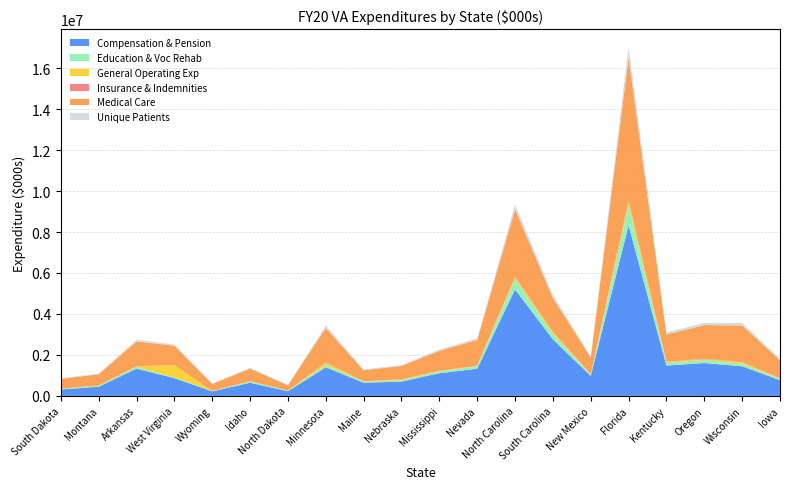

Reading right to left, what are all the values shown in this chart?

Compensation & Pension: Iowa=766006.8	Wisconsin=1447600.2	Oregon=1605065.6	Kentucky=1481246.9	Florida=8317991.1	New Mexico=974431.8	South Carolina=2760667.6	North Carolina=5199579.7	Nevada=1326694.4	Mississippi=1108022.6	Nebraska=698164.4	Maine=646480.3	Minnesota=1396629.5	North Dakota=227649.3	Idaho=642079.1	Wyoming=220856.8	West Virginia=867316.2	Arkansas=1329474.4	Montana=448621.9	South Dakota=314178.5
Education & Voc Rehab: Iowa=64634.4	Wisconsin=117728.6	Oregon=150997.6	Kentucky=125474.3	Florida=979604.6	New Mexico=66098.1	South Carolina=259929.1	North Carolina=503733.8	Nevada=126300.4	Mississippi=85280.5	Nebraska=59466.6	Maine=44306.6	Minnesota=112677.1	North Dakota=22879.8	Idaho=60632.9	Wyoming=17964.5	West Virginia=43534.0	Arkansas=82555.0	Montana=39338.7	South Dakota=27602.1
General Operating Exp: Iowa=17295.0	Wisconsin=80737.1	Oregon=41328.3	Kentucky=53982.7	Florida=182850.5	New Mexico=17917.3	South Carolina=90175.9	North Carolina=96689.4	Nevada=17124.9	Mississippi=27839.4	Nebraska=48062.0	Maine=20847.9	Minnesota=107422.5	North Dakota=6876.9	Idaho=12476.4	Wyoming=1790.4	West Virginia=590753.8	Arkansas=28909.2	Montana=12800.4	South Dakota=12579.0
Insurance & Indemnities: Iowa=12421.7	Wisconsin=25545.6	Oregon=16721.1	Kentucky=13885.1	Florida=102071.0	New Mexico=8980.6	South Carolina=25090.6	North Carolina=46864.1	Nevada=10103.4	Mississippi=9406.5	Nebraska=8863.2	Maine=6502.9	Minnesota=27342.1	North Dakota=2495.0	Idaho=6575.0	Wyoming=2190.3	West Virginia=6325.1	Arkansas=10034.7	Montana=5960.7	South Dakota=4126.5
Medical Care: Iowa=882815.2	Wisconsin=1768665.4	Oregon=1644108.5	Kentucky=1330300.1	Florida=6933054.0	New Mexico=809545.6	South Carolina=1650393.4	North Carolina=3254412.5	Nevada=1251843.6	Mississippi=969665.6	Nebraska=649939.3	Maine=533397.1	Minnesota=1673068.5	North Dakota=263214.3	Idaho=606594.4	Wyoming=347056.3	West Virginia=946064.2	Arkansas=1208500.4	Montana=549987.2	South Dakota=474762.3
Unique Patients: Iowa=68060.0	Wisconsin=121267.0	Oregon=101786.0	Kentucky=100123.0	Florida=532055.0	New Mexico=53264.0	South Carolina=141027.0	North Carolina=247689.0	Nevada=78870.0	Mississippi=67092.0	Nebraska=47754.0	Maine=41380.0	Minnesota=118665.0	North Dakota=20368.0	Idaho=47431.0	Wyoming=18873.0	West Virginia=55009.0	Arkansas=83510.0	Montana=37179.0	South Dakota=29835.0